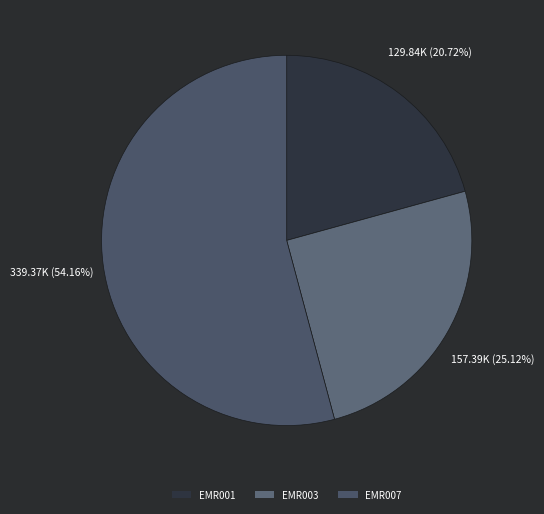

Is the sum of EMR003 and EMR001 greater than half?

No